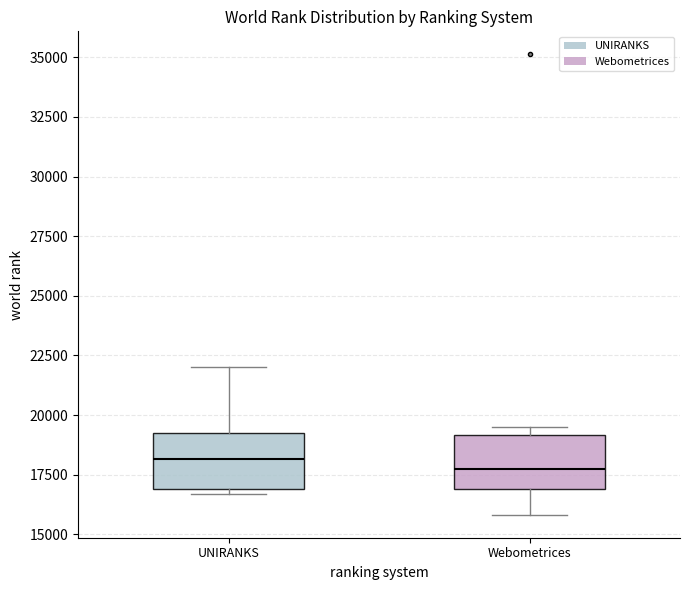

Where does the upper whisker of the box for UNIRANKS end on the y-axis? The values are not printed on the chart, so give them approximately, as read against the axis.

22000